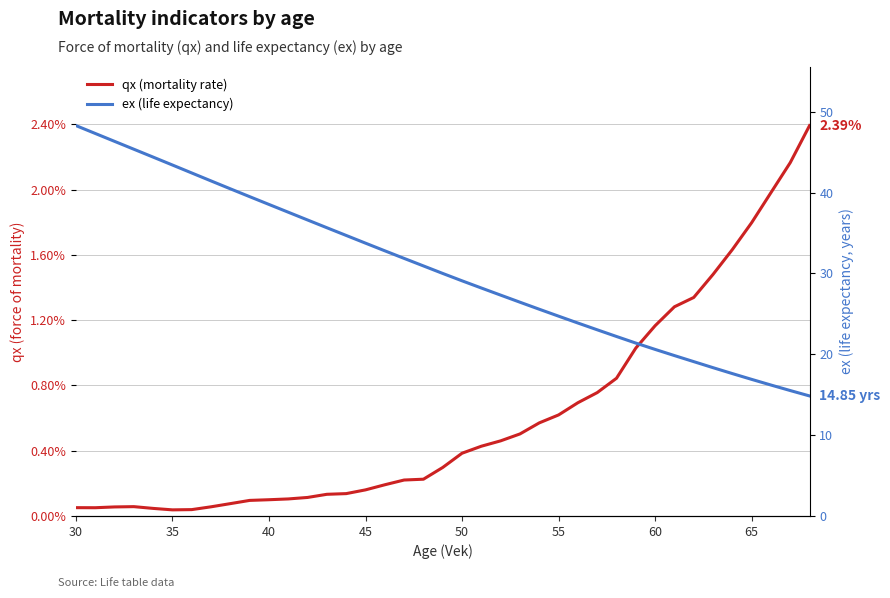

How many distinct data groups are displayed?

2